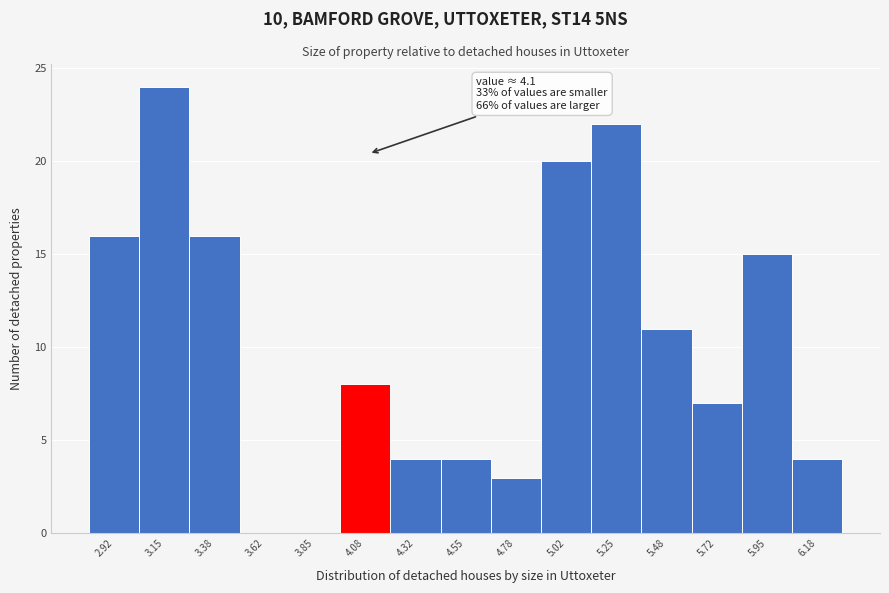

Which range on the x-axis has the tallest bar?

3.05 to 3.25